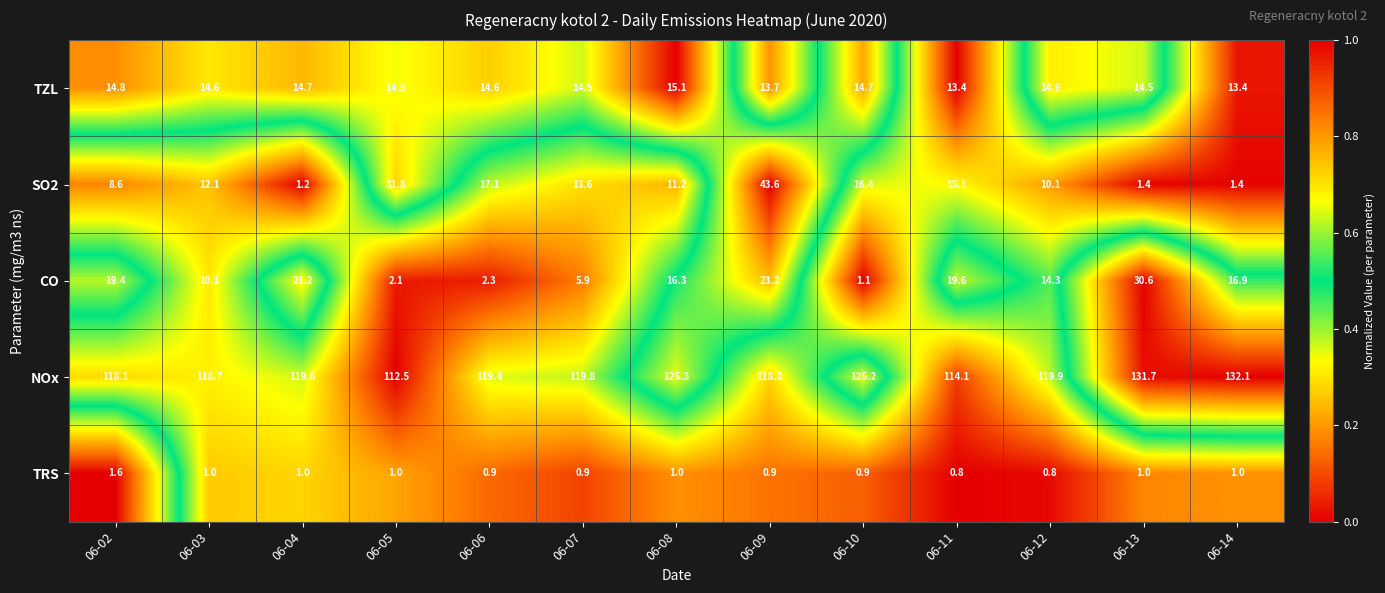

The value of CO at 06-10 is 0.5. True or false?

False